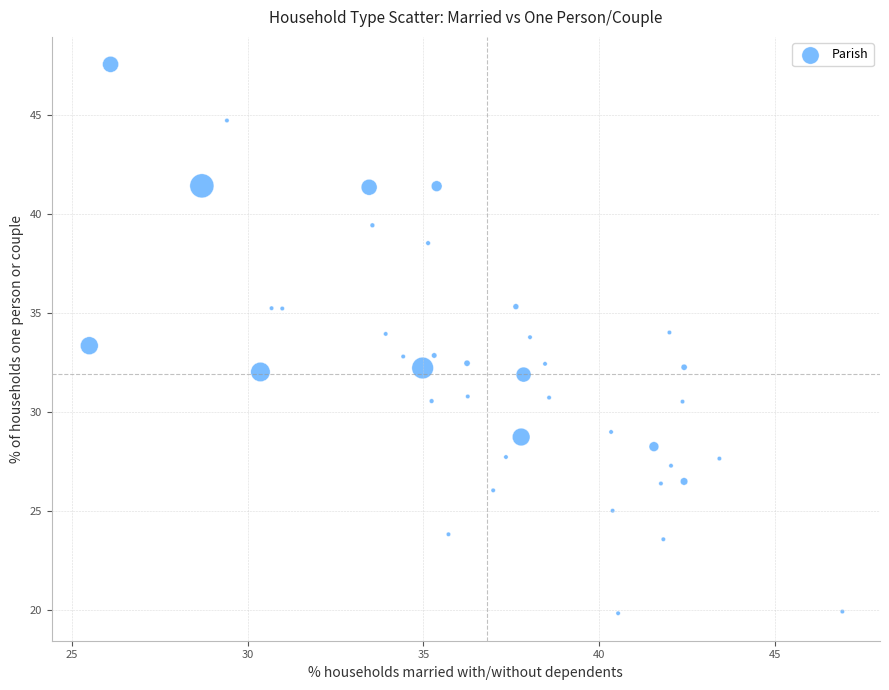

What is the range of Y values (max minus min)?

27.7